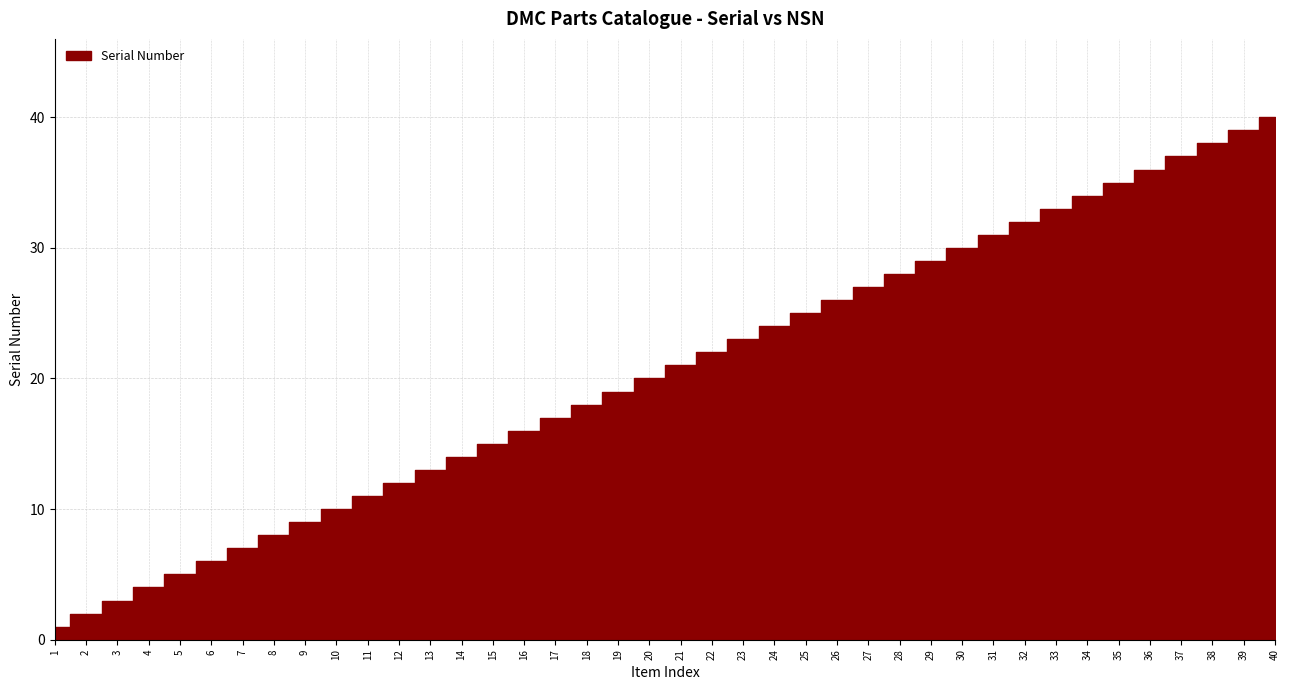

What is the smallest value displayed?

1